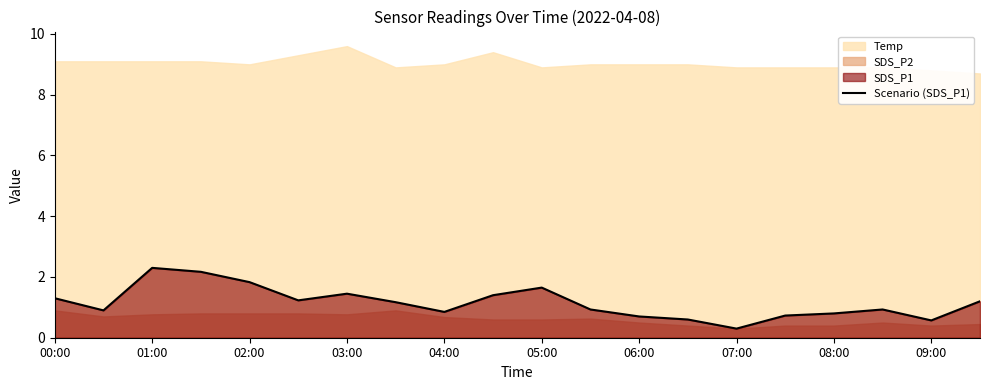

How many data points are less than 1?

10